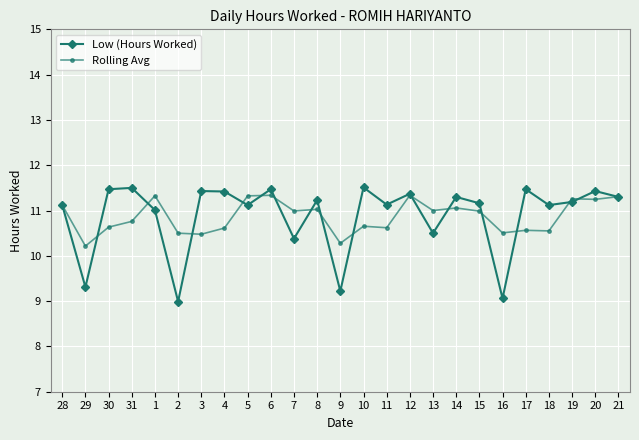

What value does the Low (Hours Worked) series have at 31?

11.5